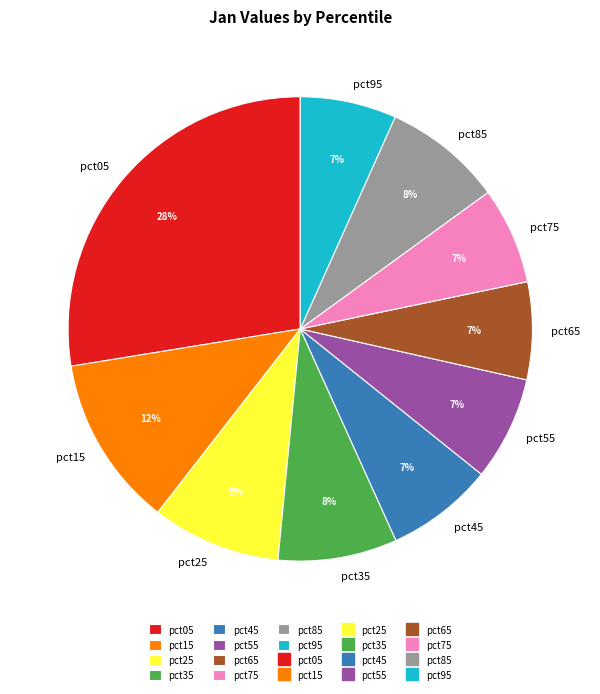

Which category has the biggest portion of the pie?

pct05